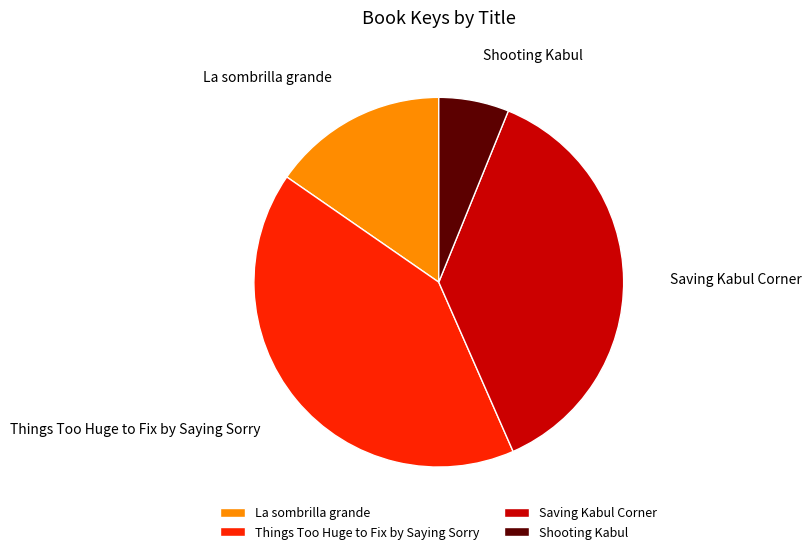

What is the largest slice in the pie chart?

Things Too Huge to Fix by Saying Sorry